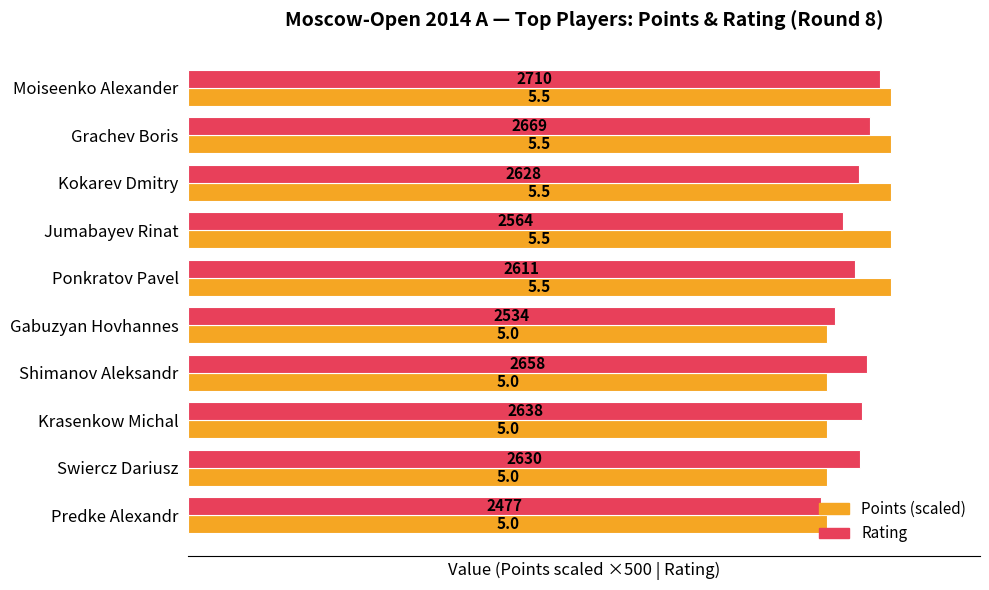

Is it true that Points (scaled) equals 3453 at Swiercz Dariusz?

False